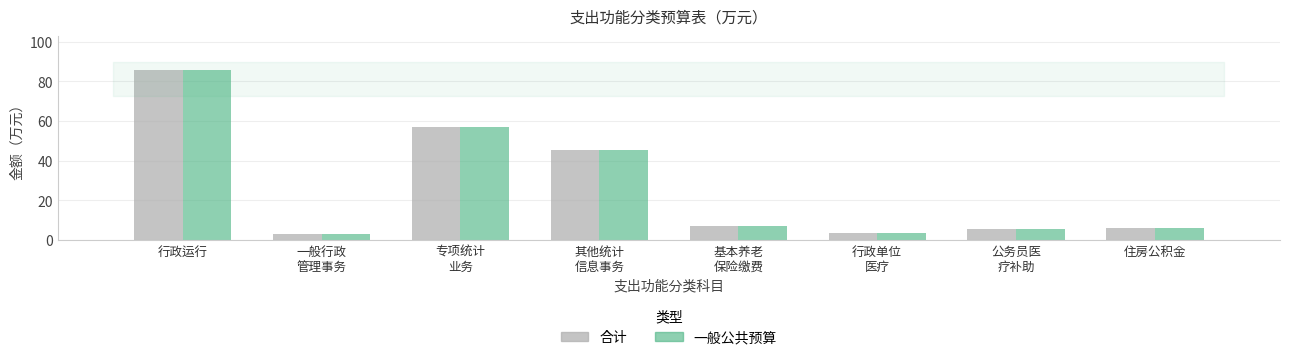

Are the bars horizontal?

No